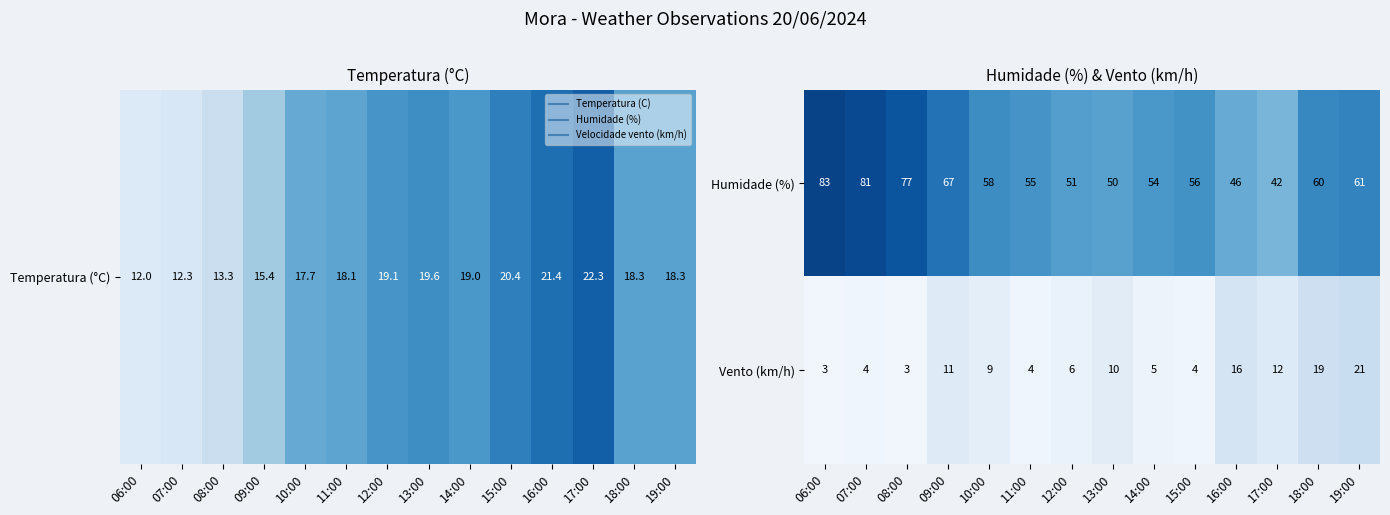

Between 06:00 and 17:00, which series saw the biggest shift?

Humidade (%)